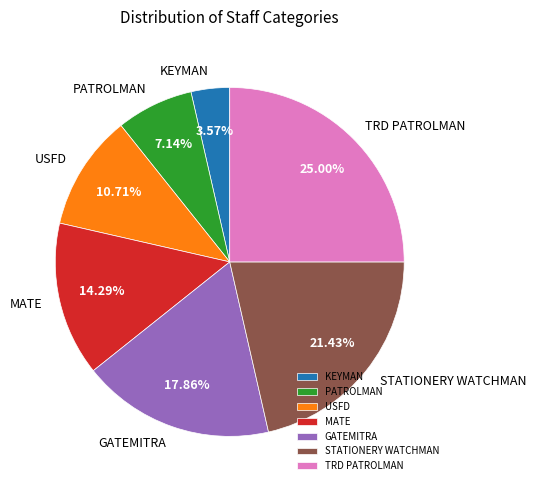

The MATE slice represents 14% of the pie. True or false?

True